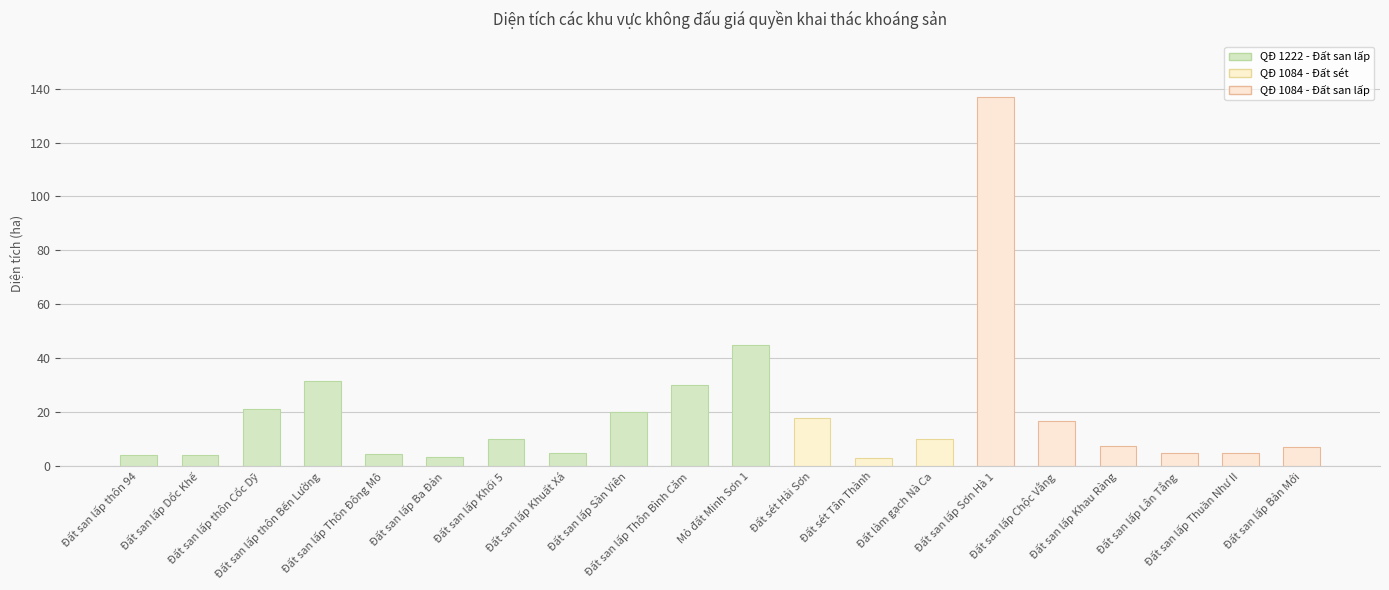

What is the maximum value shown in the chart?

137.0